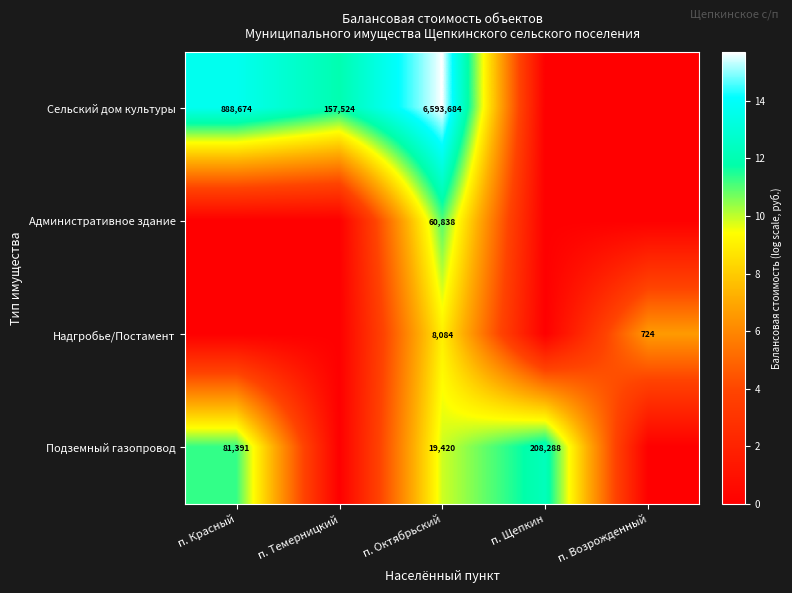

What is the spread (max minus min) of values at п. Октябрьский?

6585600